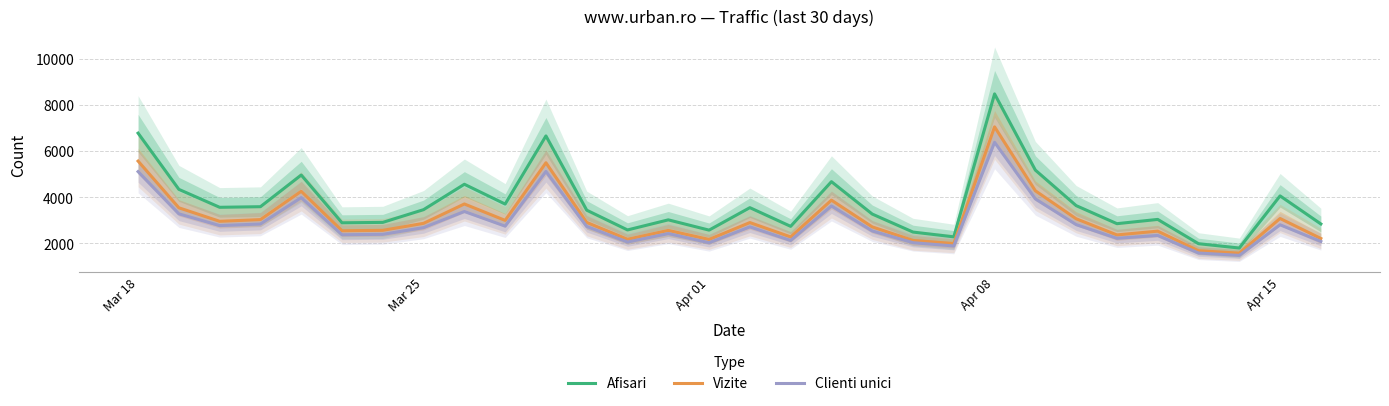

What is the sum of all Vizite values?

93011